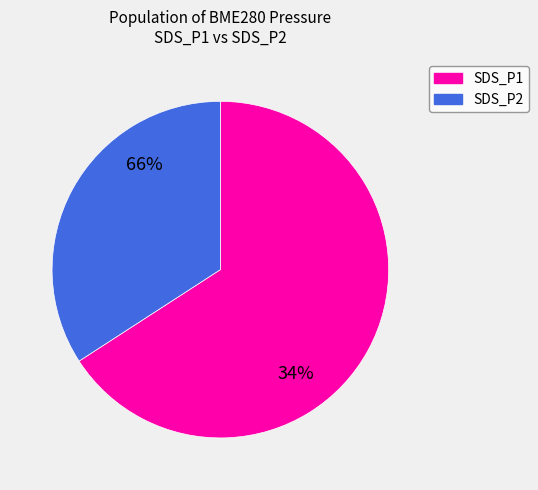

Does 35 account for over 50% of the chart?

No